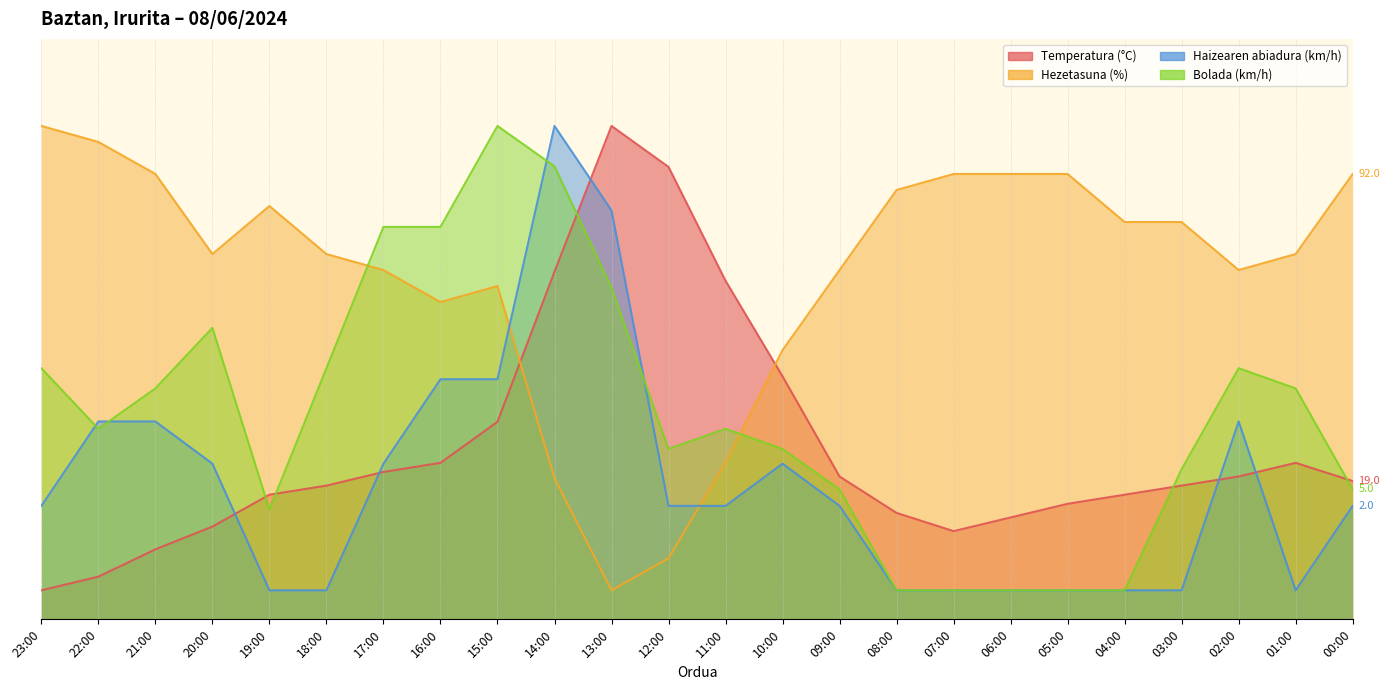

List the labels in order of Bolada (km/h) value, smallest first.

08:00, 07:00, 06:00, 05:00, 04:00, 19:00, 09:00, 00:00, 03:00, 12:00, 10:00, 22:00, 11:00, 21:00, 01:00, 23:00, 18:00, 02:00, 20:00, 13:00, 17:00, 16:00, 14:00, 15:00